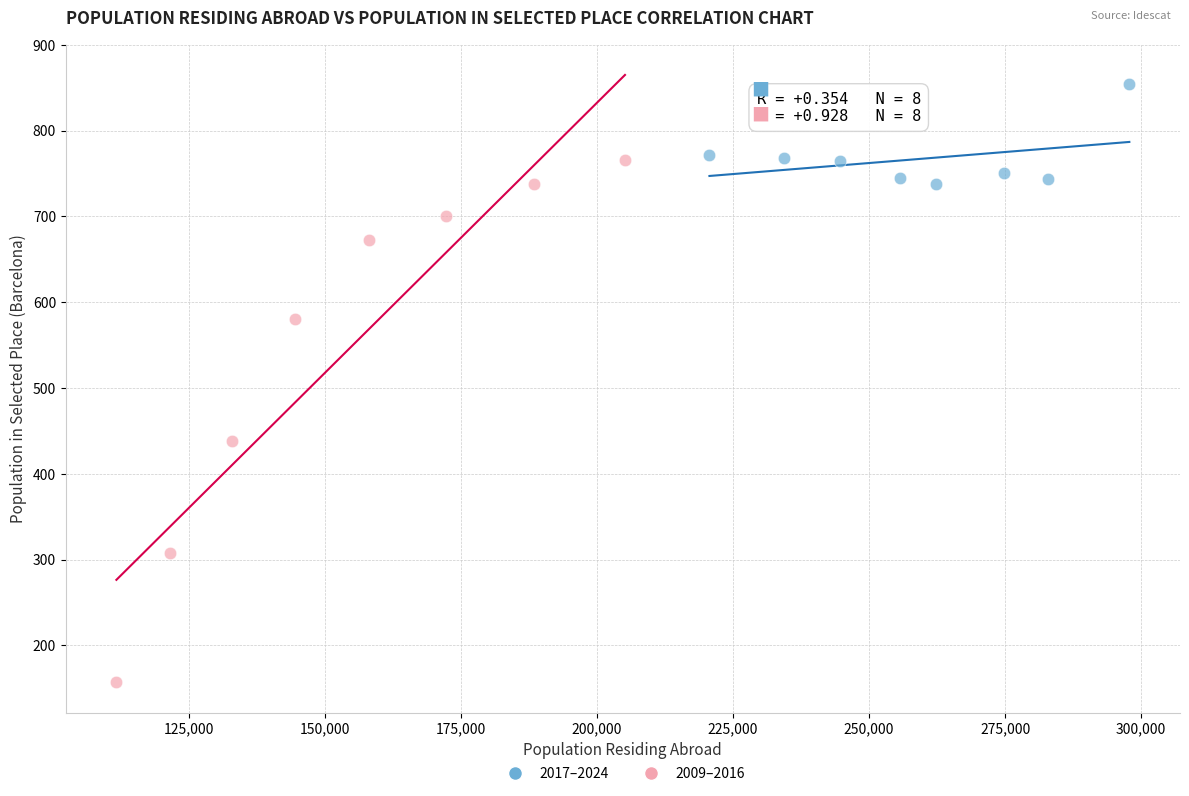

Which series has the largest Y range (max minus min)?

2009–2016